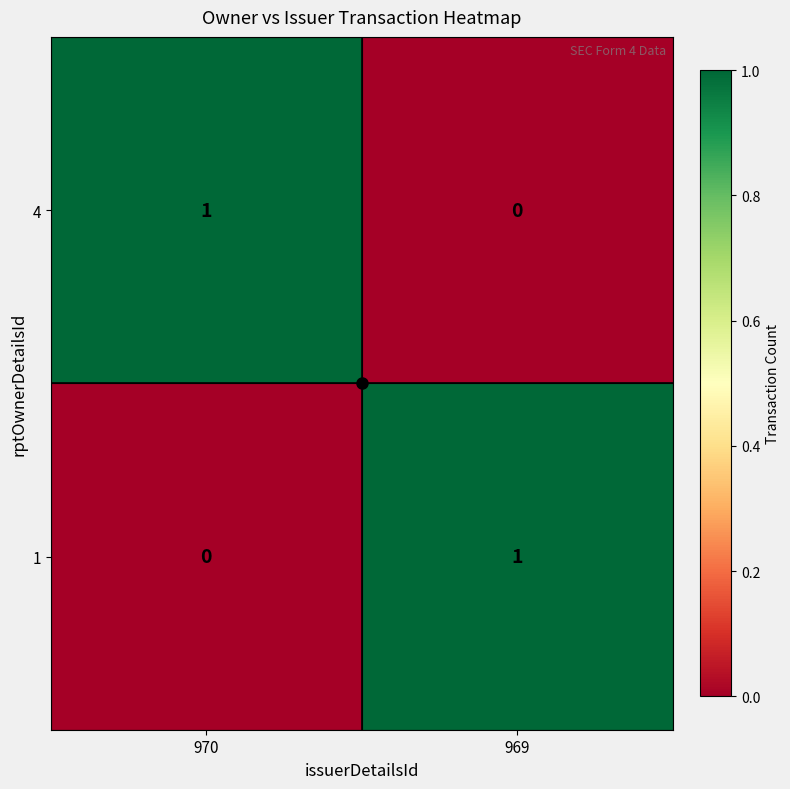

At which label is 4 closest to 0?

969